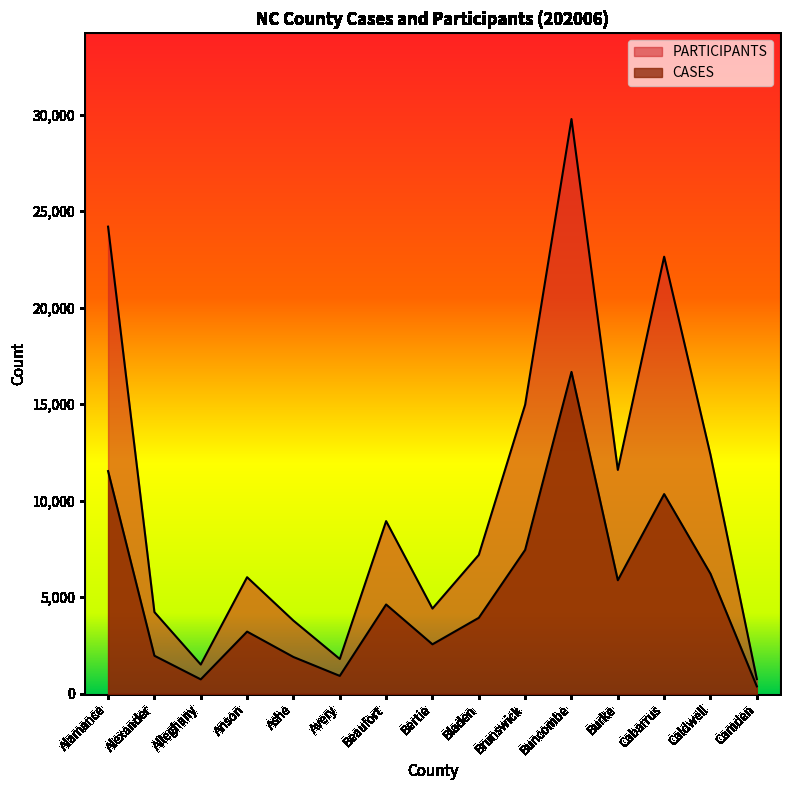

What is the approximate value of CASES at Bladen, to the nearest 10?

3940